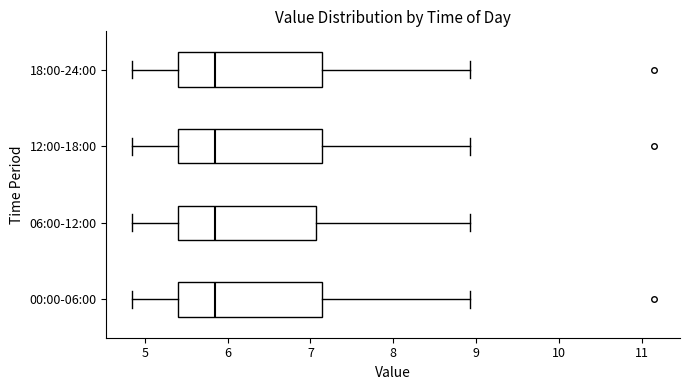

Reading bottom to top, transcribe this box plot: for each box, give where its median line is, the range the box spans, and where its two whiskers end, as read against the x-axis. The values are not printed on the chart, so give them approximately, as read against the axis.

00:00-06:00: median 5.9, box 5.4 to 7.1, whiskers 4.9 to 8.9
06:00-12:00: median 5.9, box 5.4 to 7.1, whiskers 4.9 to 8.9
12:00-18:00: median 5.9, box 5.4 to 7.1, whiskers 4.9 to 8.9
18:00-24:00: median 5.9, box 5.4 to 7.1, whiskers 4.9 to 8.9